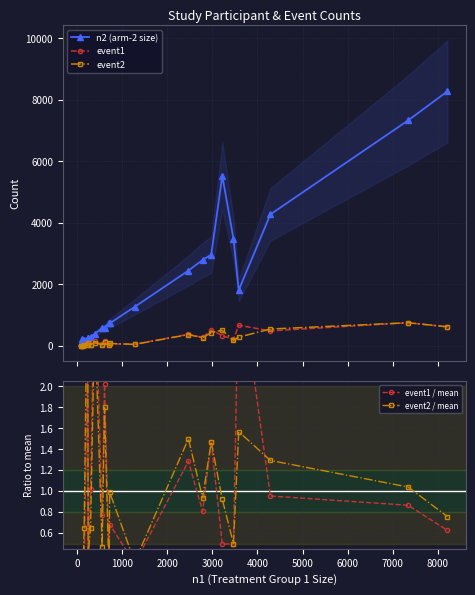

Count the number of categories in the chart.

22